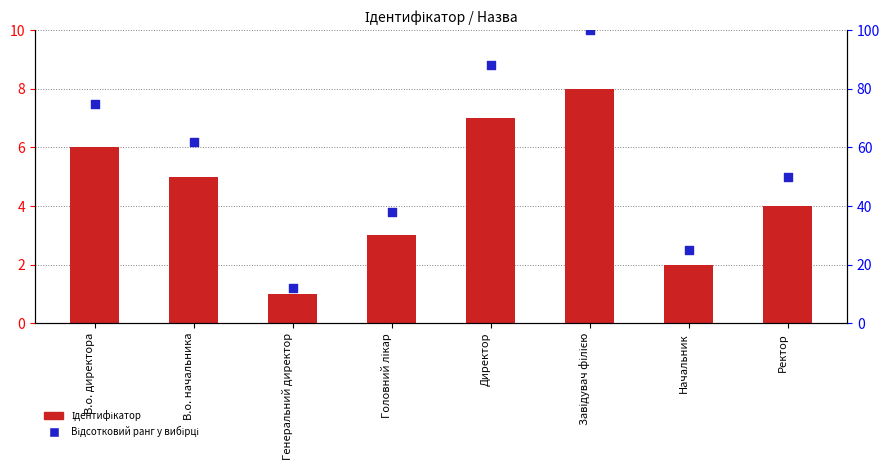

At how many categories does at least one series exceed 4?

8